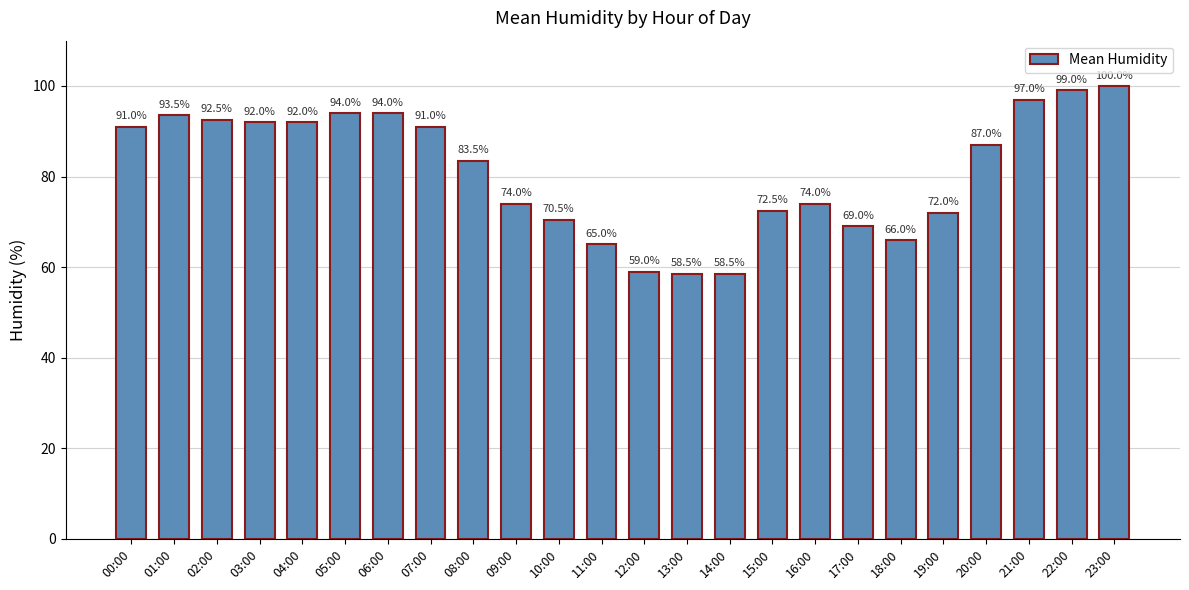

What is the difference between the second highest and second lowest values?

40.5